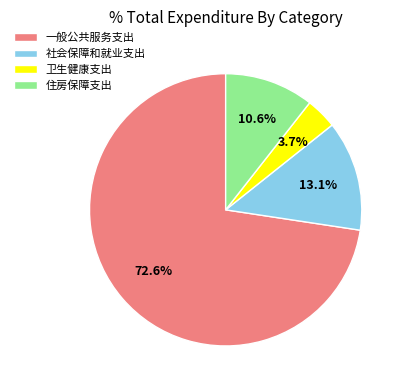

True or false: 住房保障支出 accounts for 11% of the total.

True